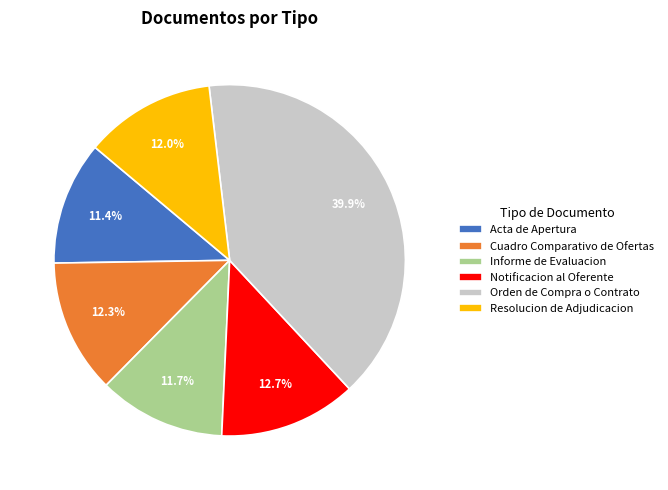

Is there a majority slice in this chart?

No